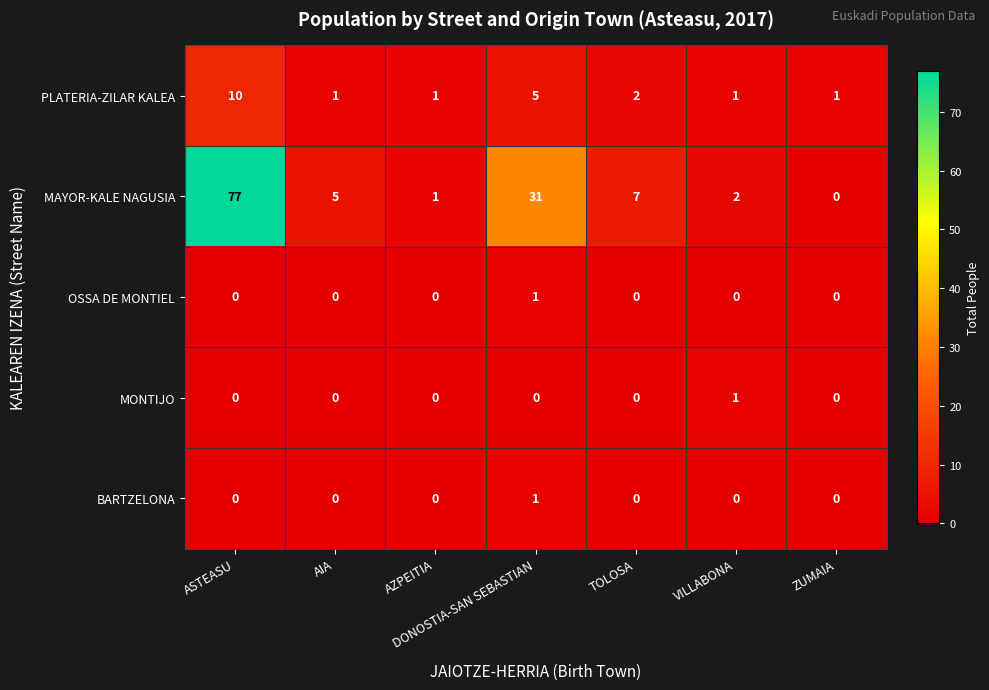

At which label is PLATERIA-ZILAR KALEA closest to 5?

DONOSTIA-SAN SEBASTIAN